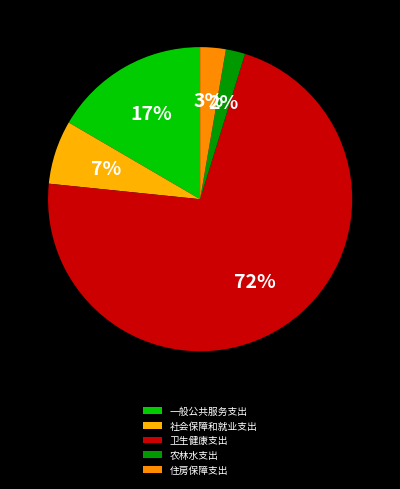

Which slice is the smallest?

农林水支出